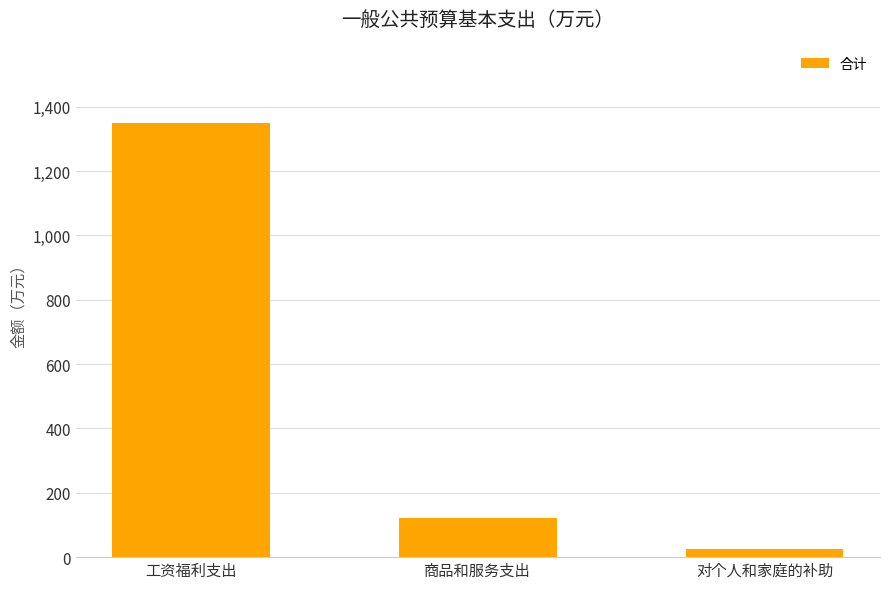

Count the number of categories in the chart.

3